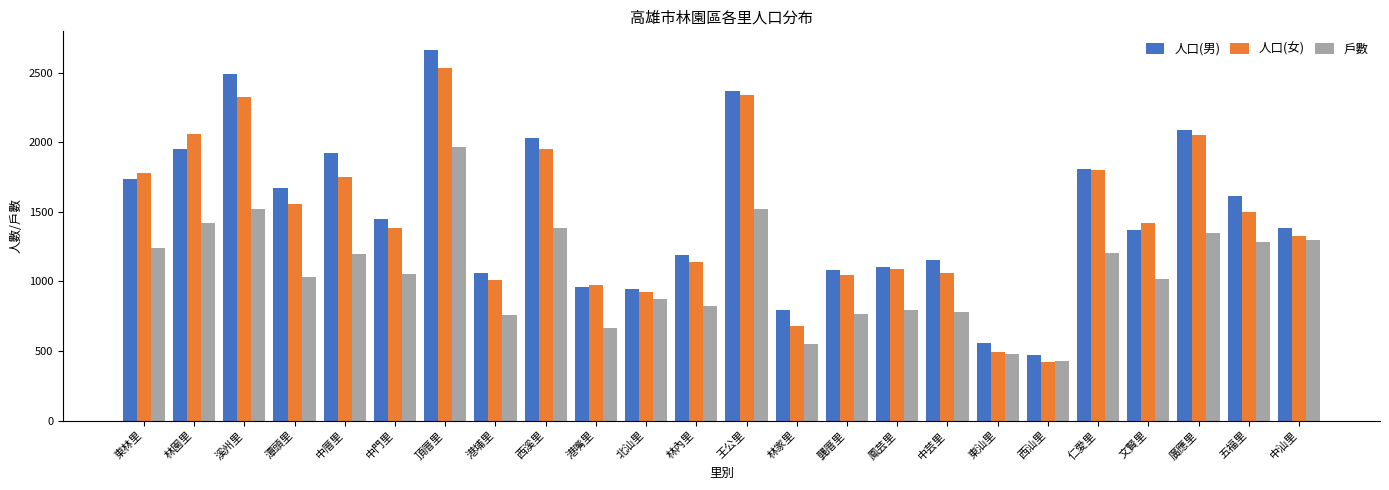

What is the difference between the 人口(女) values at 廣應里 and 龔厝里?

1004